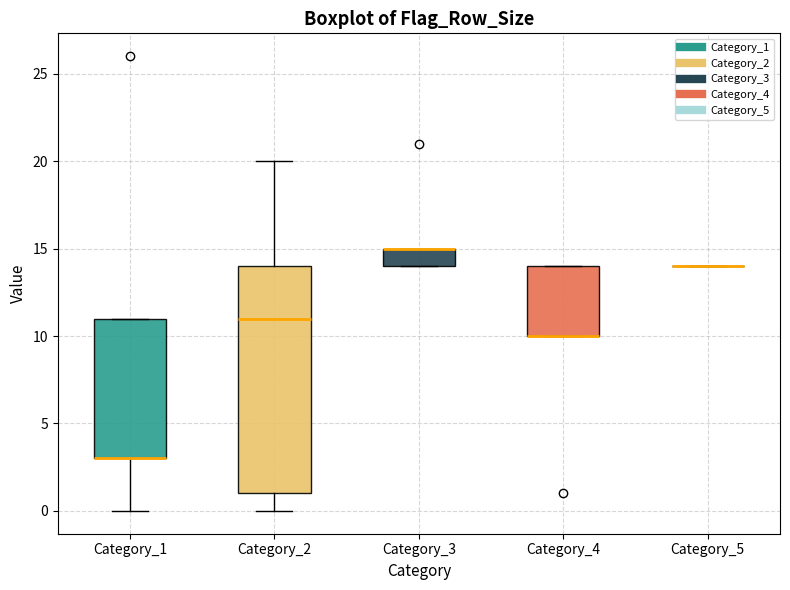

Comparing the boxes themselves (not the whiskers), which one is the tallest?

Category_2